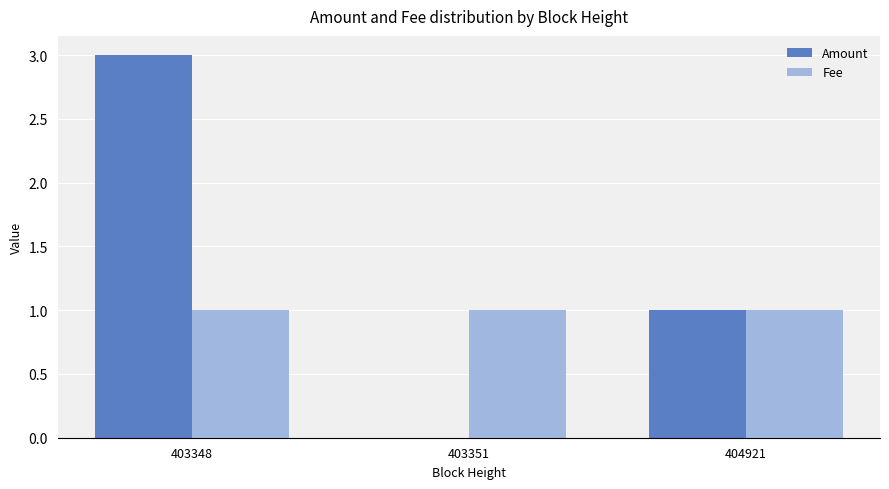

Reading right to left, transcribe all the data shown in this chart.

Amount: 404921=1	403351=0	403348=3
Fee: 404921=1	403351=1	403348=1